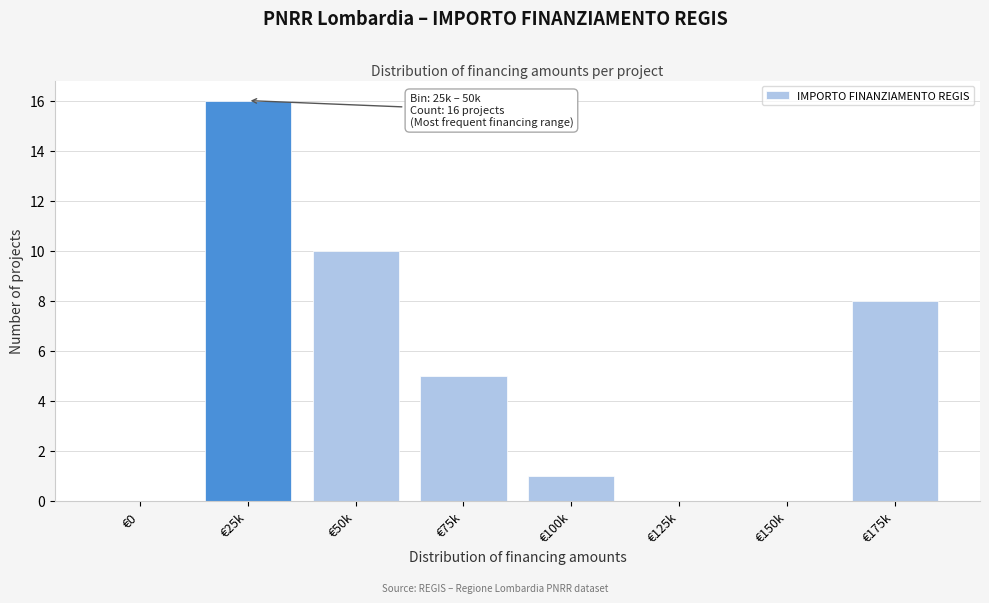

Reading left to right, extract all data points from this chart.

€0=0	€25k=16	€50k=10	€75k=5	€100k=1	€125k=0	€150k=0	€175k=8